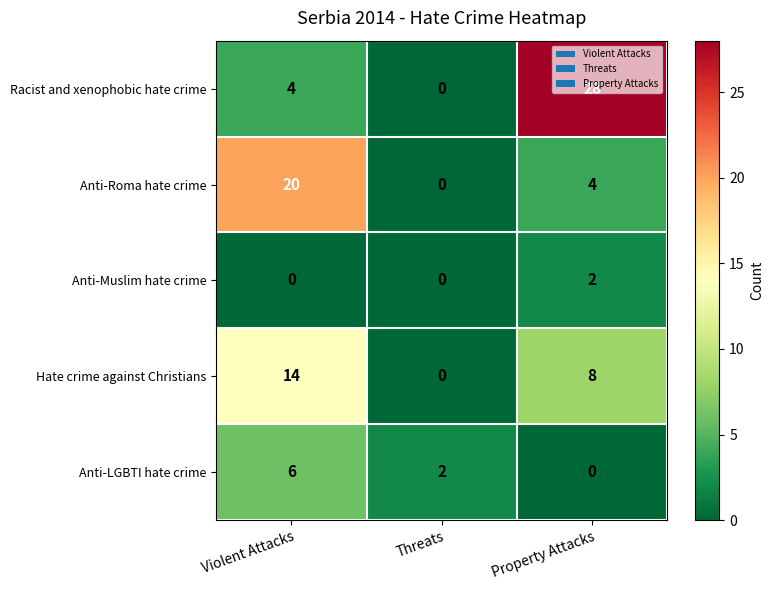

How many data points does each series have?

3